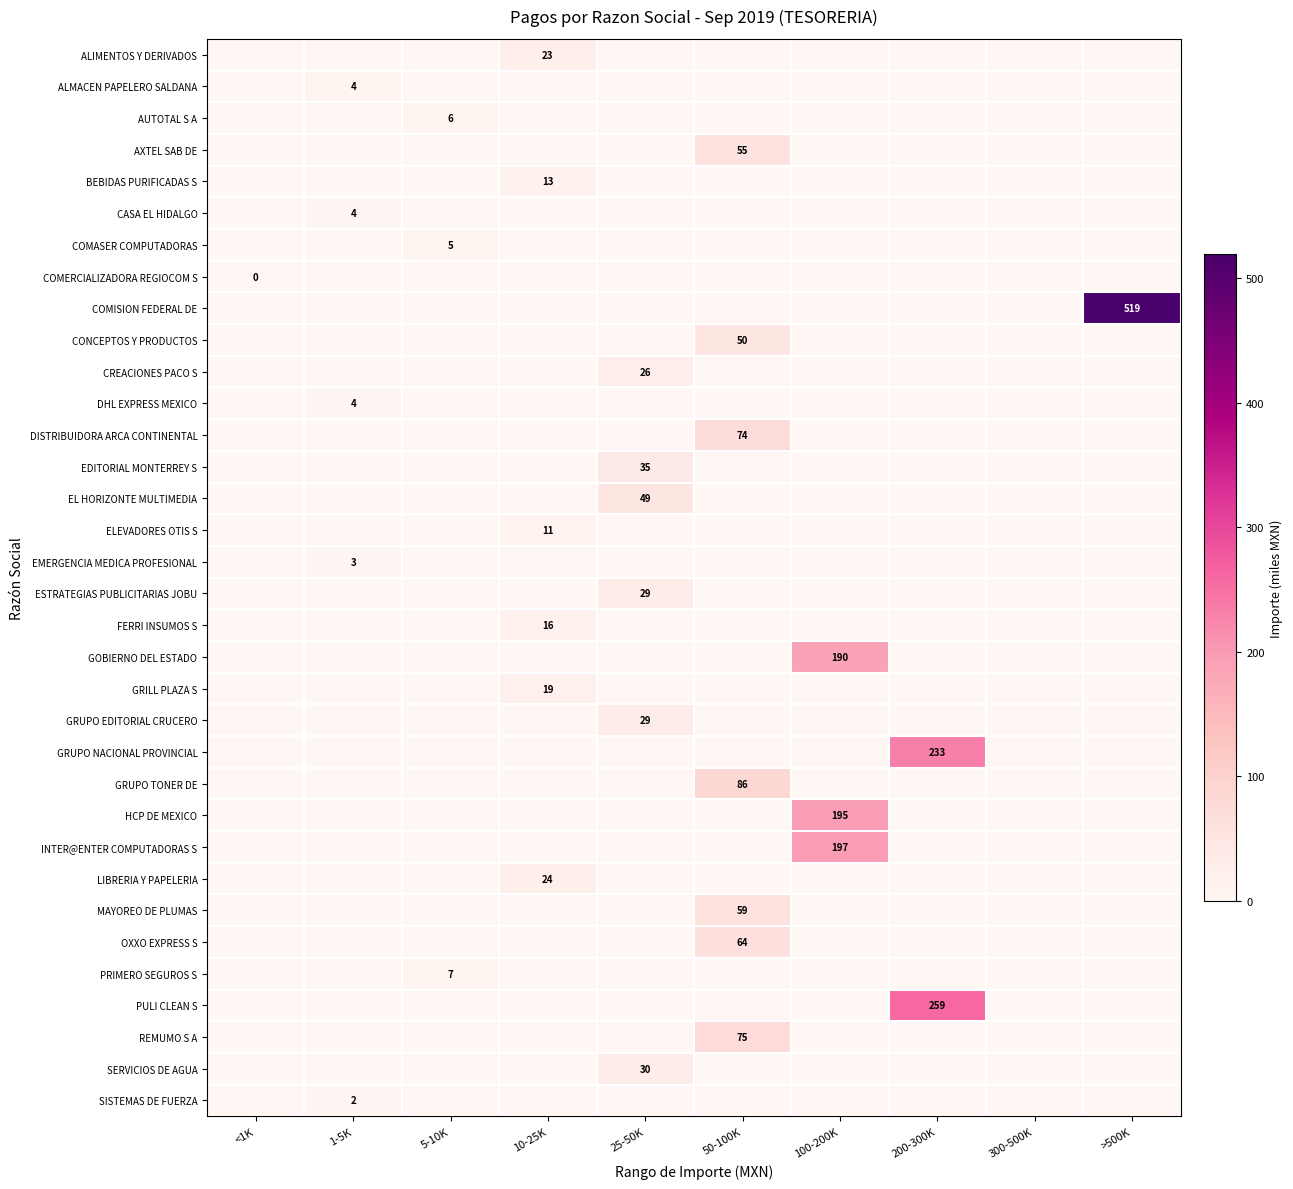

How many values in the BEBIDAS PURIFICADAS S series exceed 0?

1